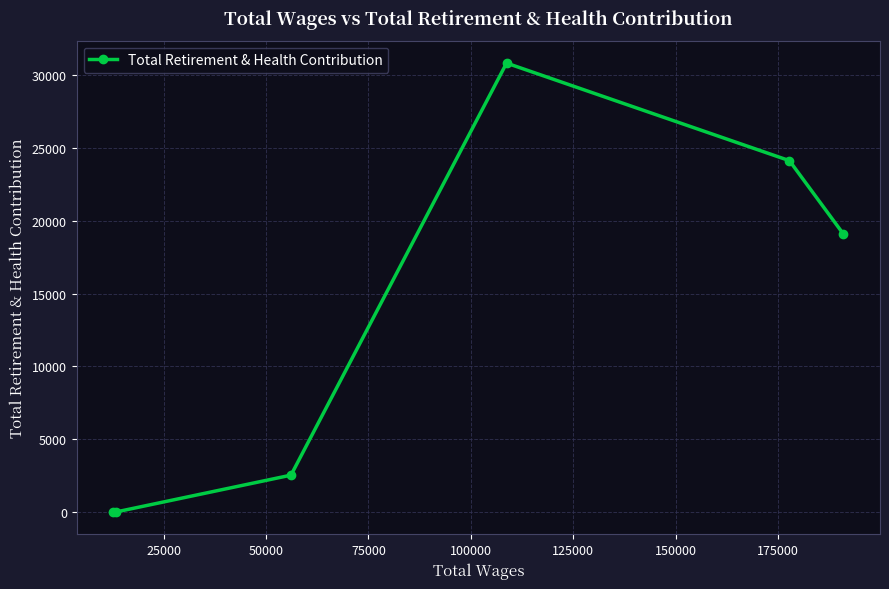

What is the difference between the maximum and minimum values?

30836